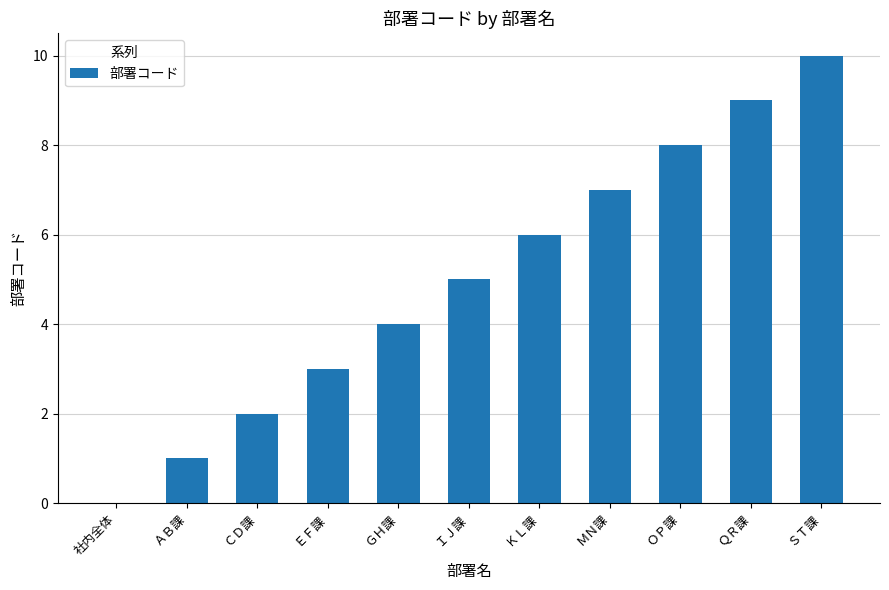

The value at ＱＲ課 is 5. True or false?

False